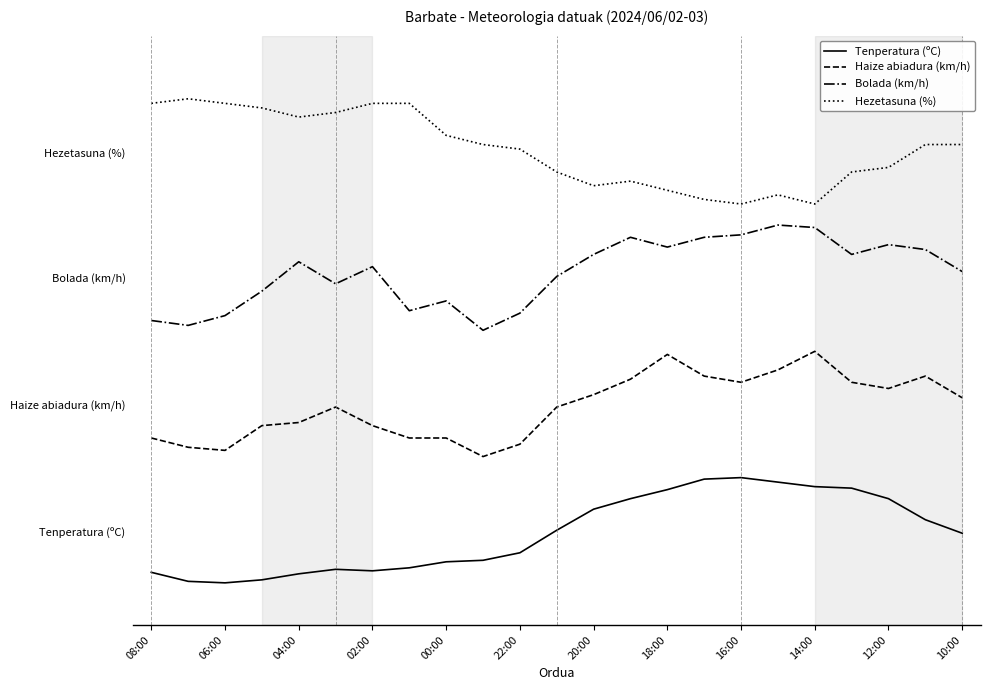

What are all the series names shown in the legend?

Tenperatura (ºC), Haize abiadura (km/h), Bolada (km/h), Hezetasuna (%)